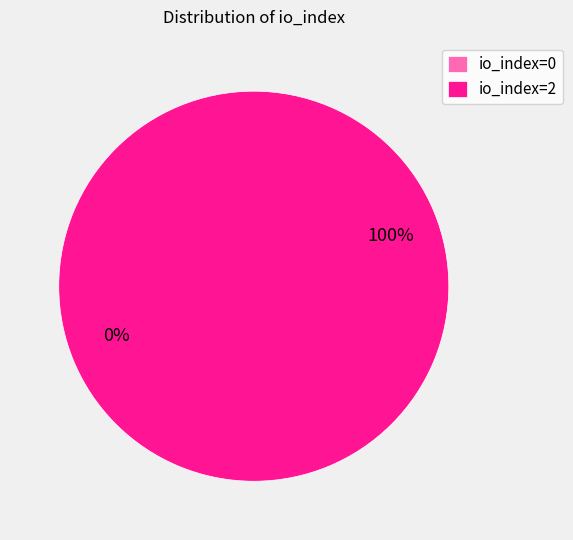

What percentage do io_index=2 and io_index=0 together represent?

100.0%